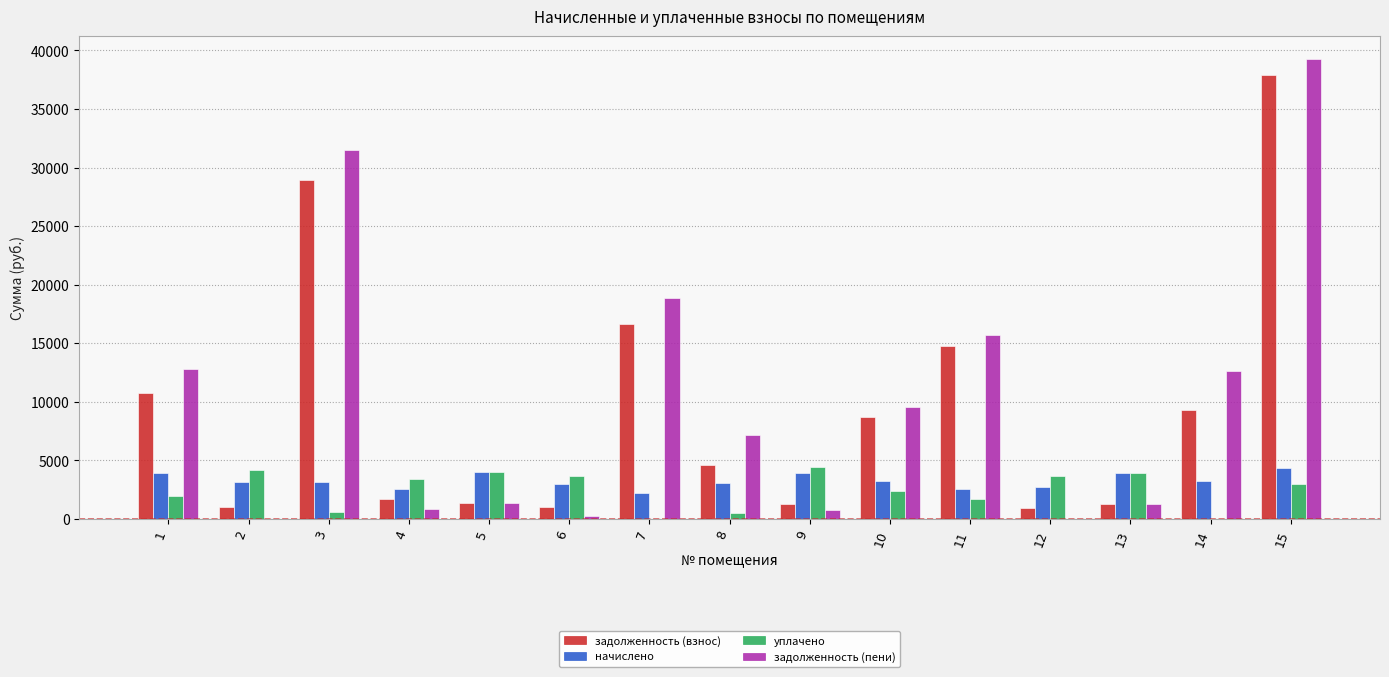

At which category is the sum across all series the highest?

15